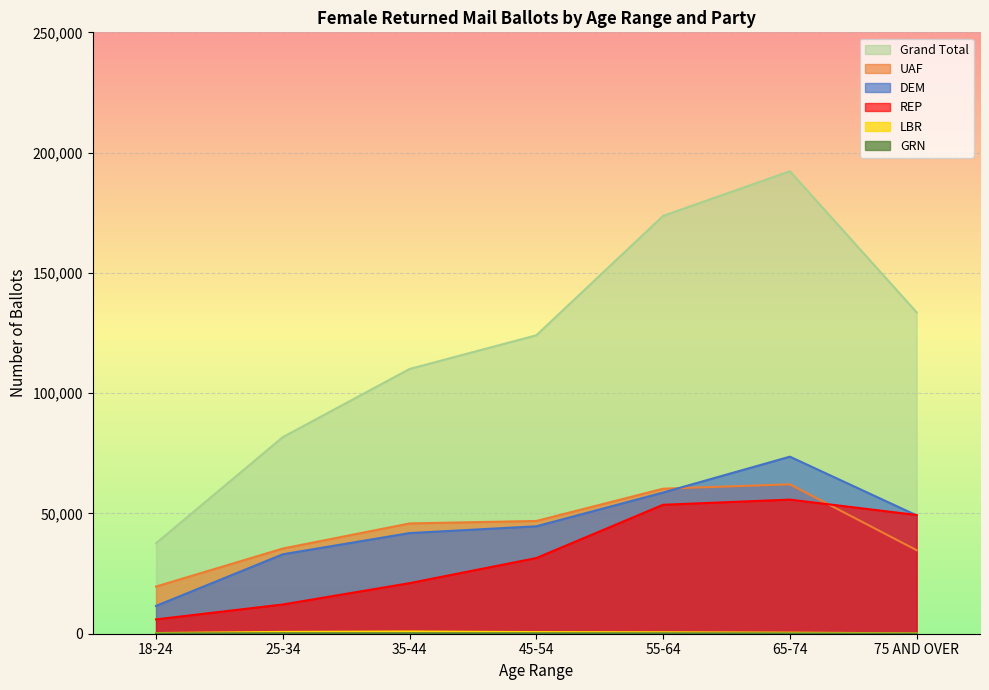

The value of Grand Total at 18-24 is 13206. True or false?

False